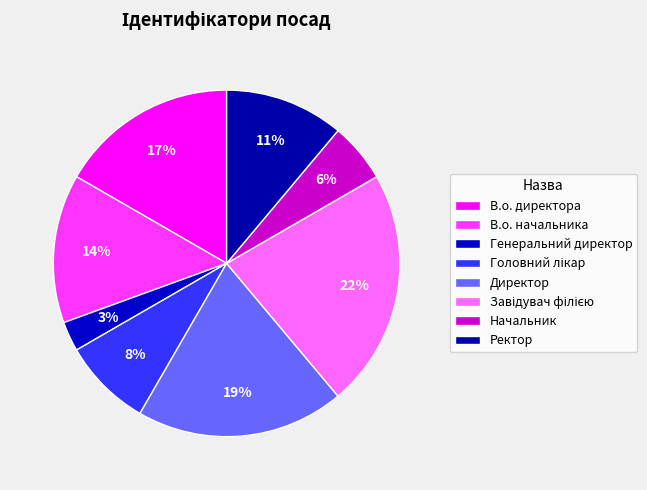

What is the total percentage of В.о. директора and В.о. начальника?

30.6%